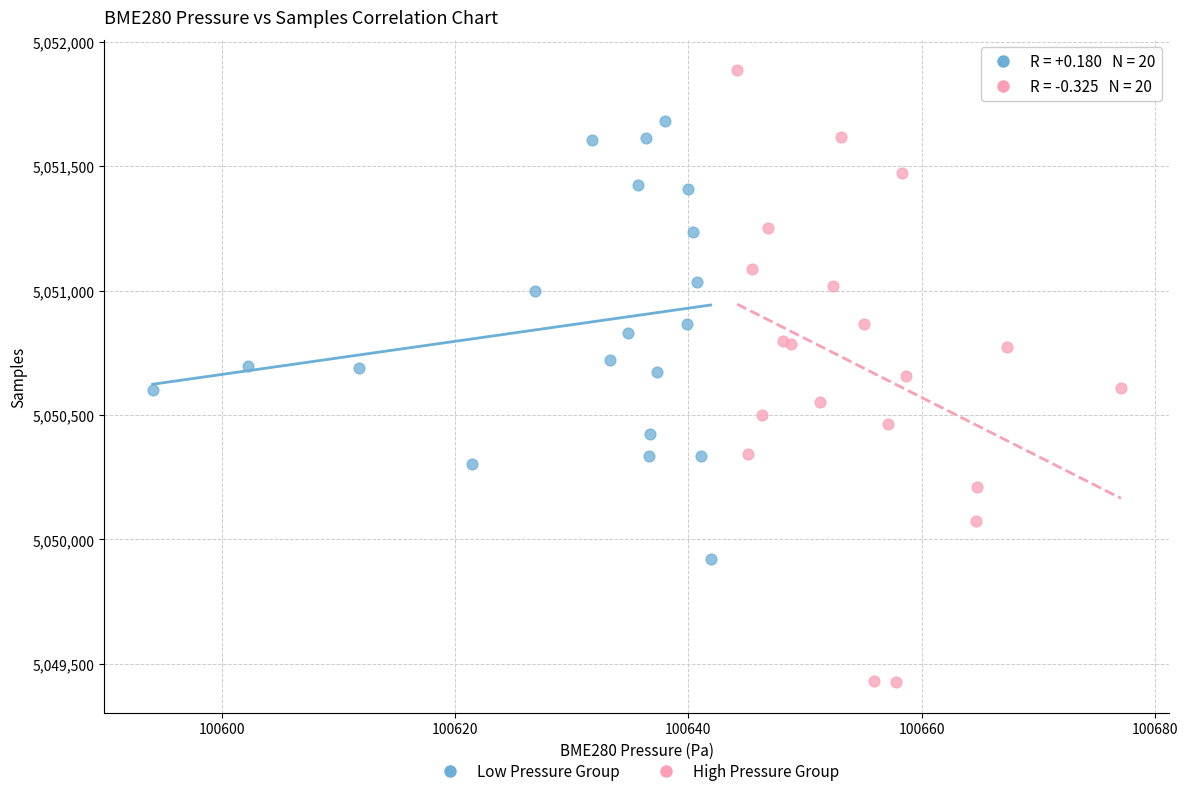

Which series reaches the maximum Y coordinate?

High Pressure Group